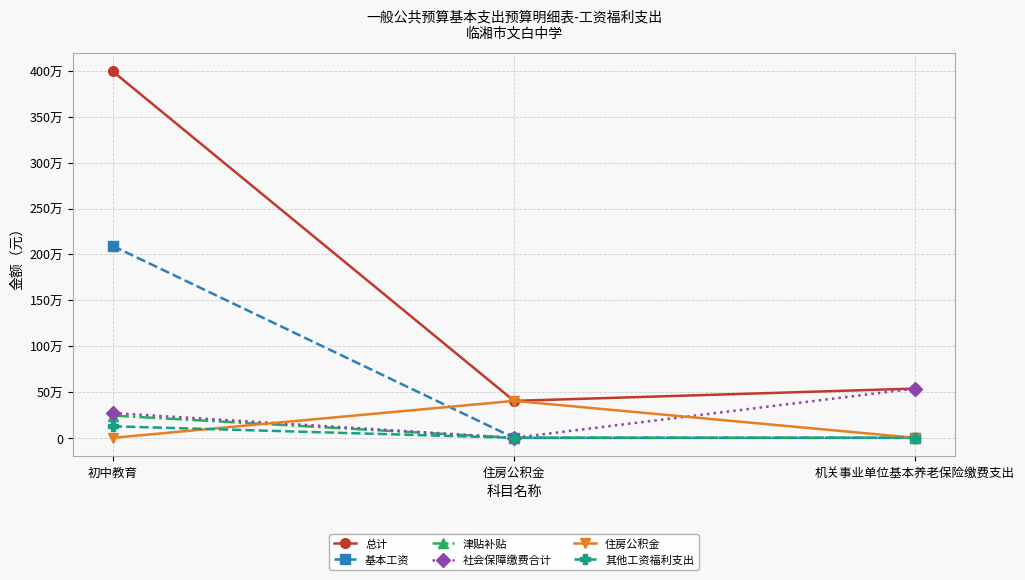

What are all the series names shown in the legend?

总计, 基本工资, 津贴补贴, 社会保障缴费合计, 住房公积金, 其他工资福利支出